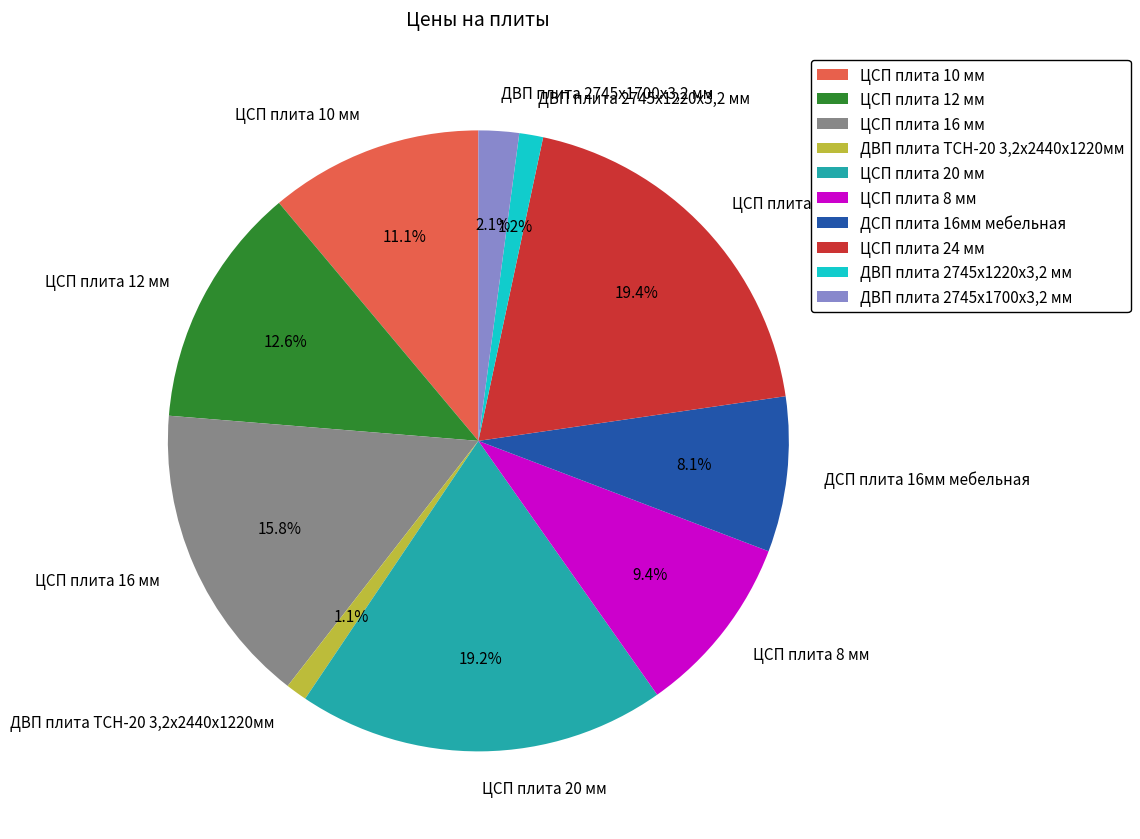

Between ДСП плита 16мм мебельная and ЦСП плита 12 мм, which is larger?

ЦСП плита 12 мм